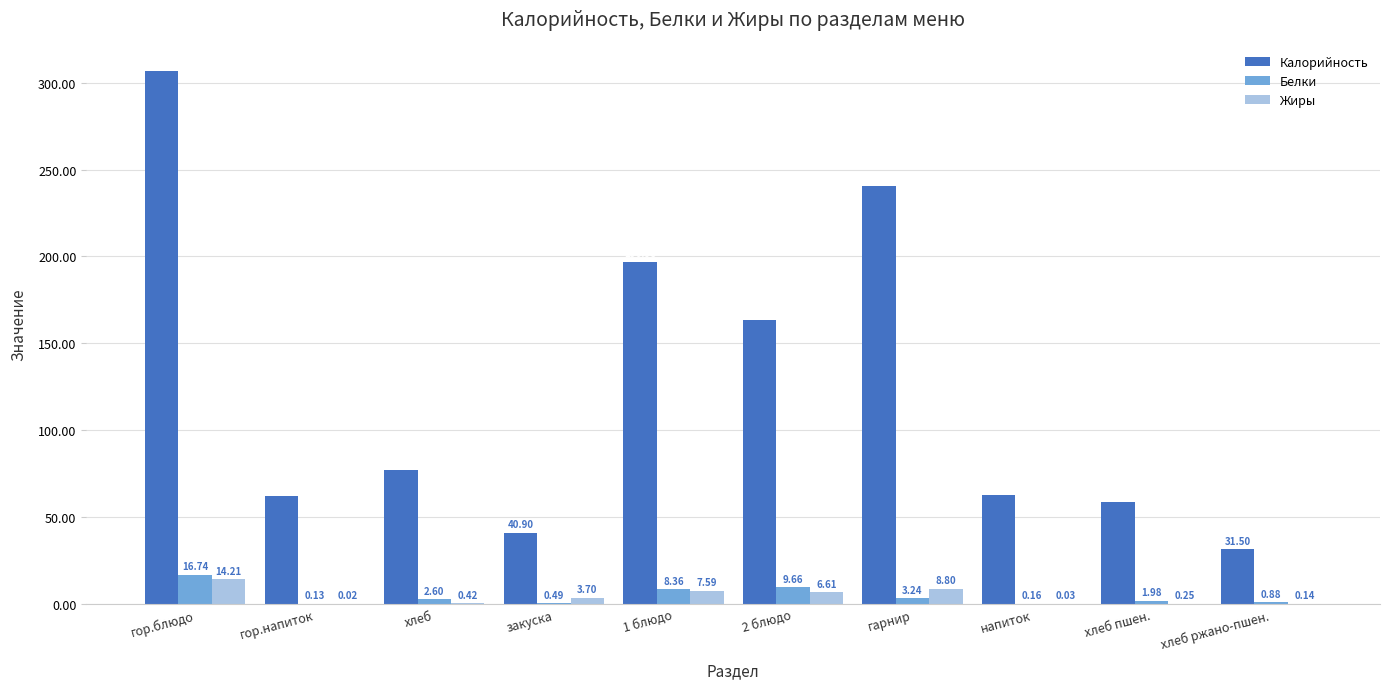

How many data points in Белки are above 2?

5